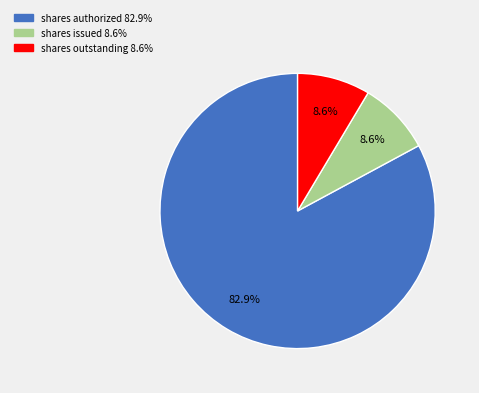

Does any single category account for the majority?

Yes